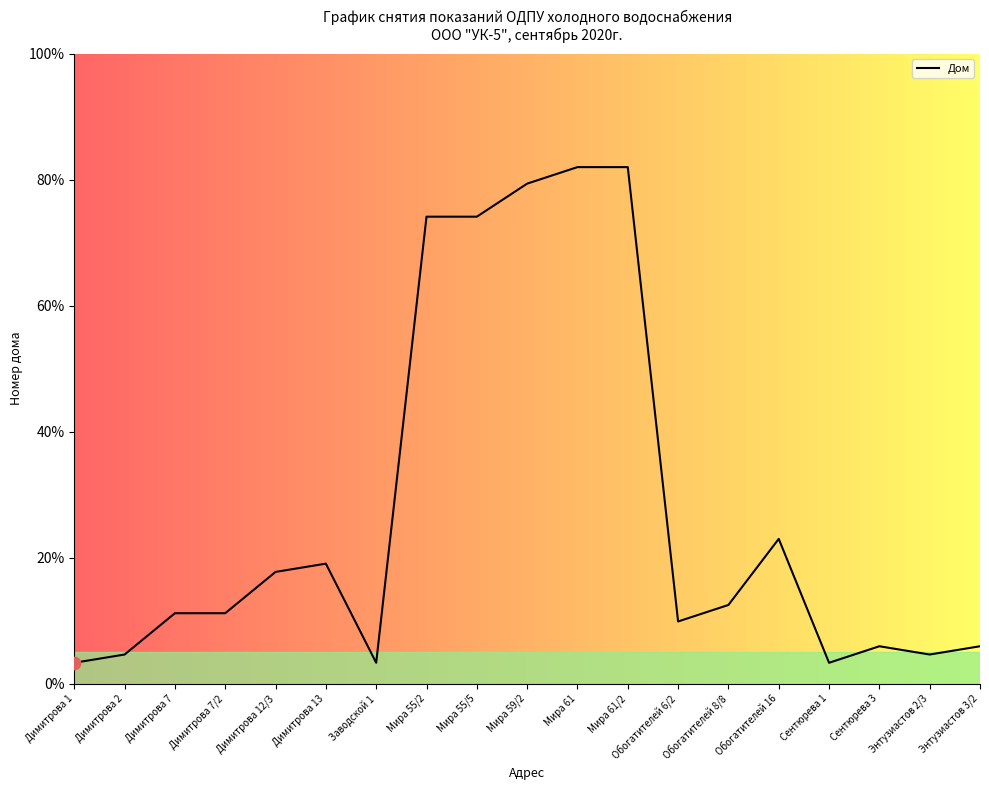

What is the change in value from Димитрова 2 to Обогатителей 6/2?

+5.2